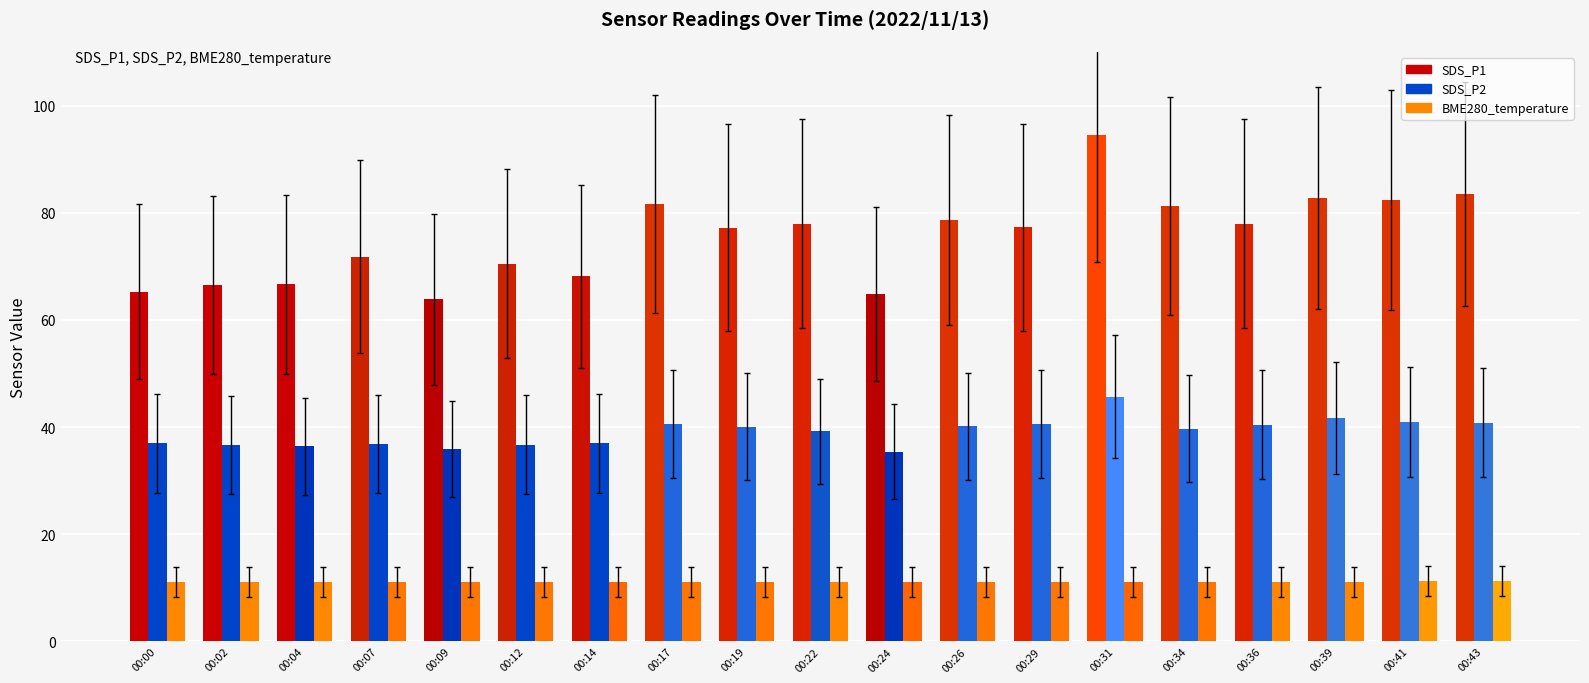

What is the sum of the BME280_temperature values at 00:17 and 00:31?

22.2